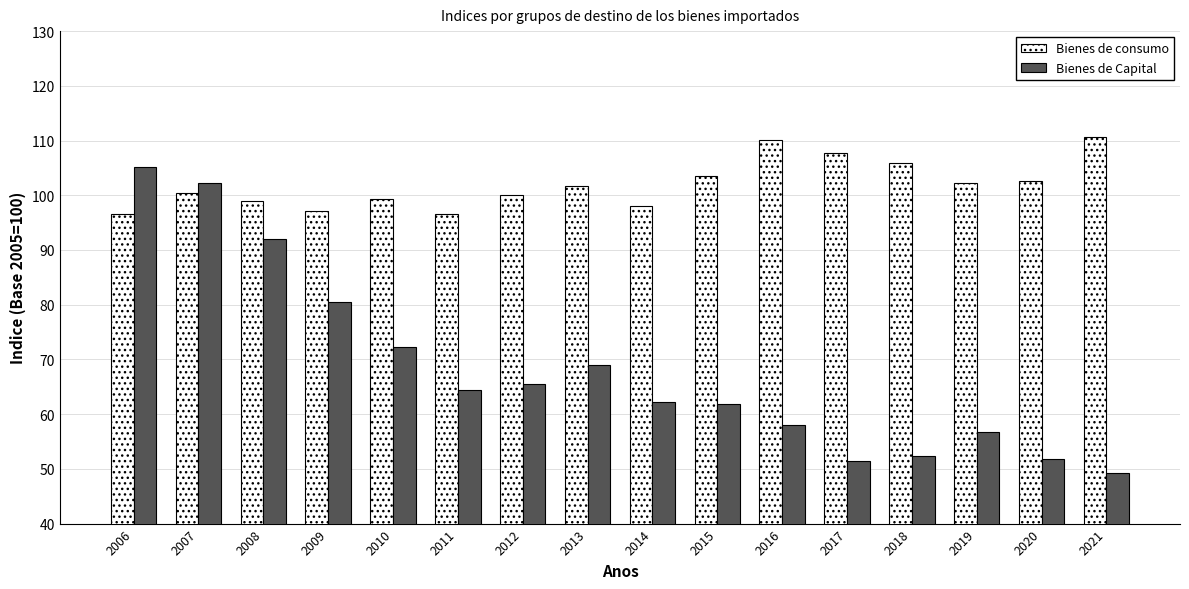

Between 2010 and 2011, which series saw the biggest shift?

Bienes de Capital